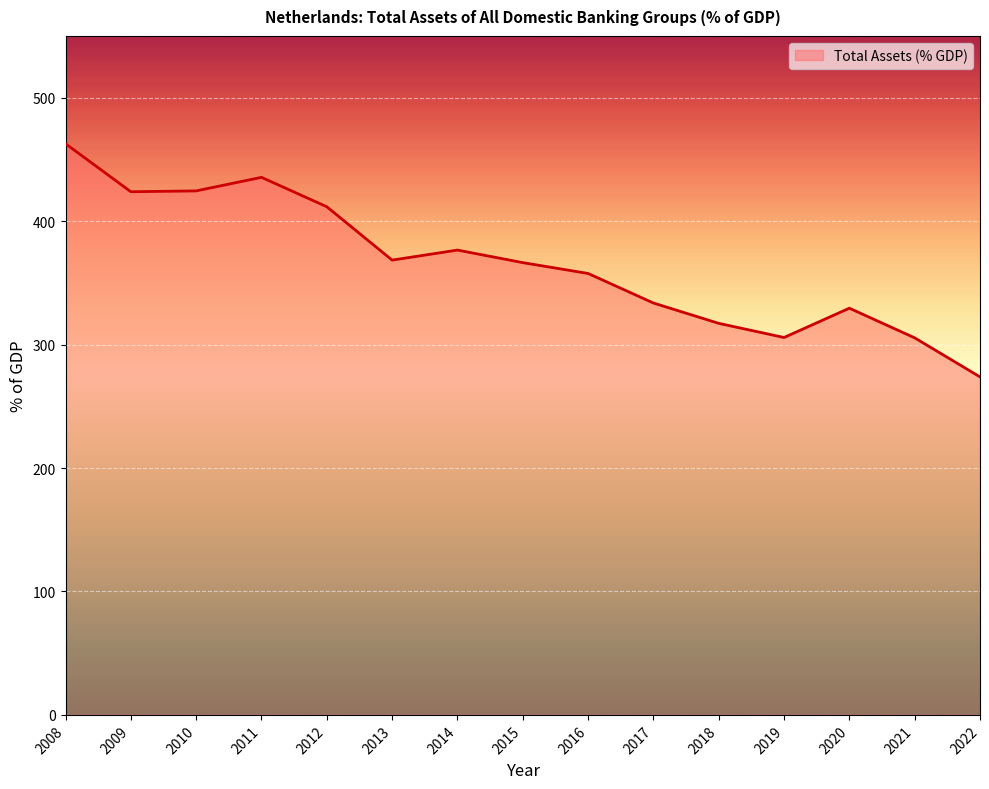

What is the change in value from 2020 to 2022?

-55.7